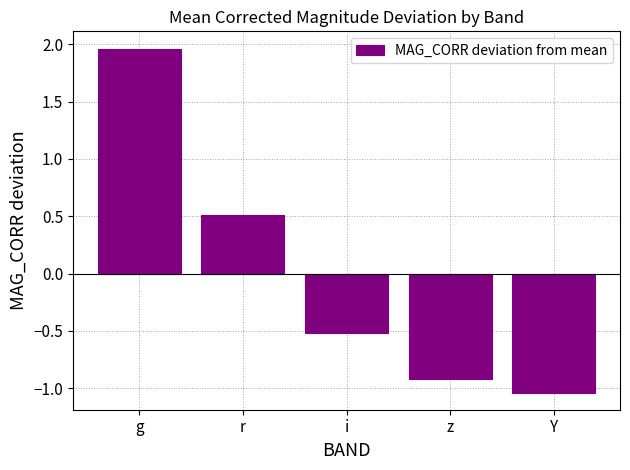

What value does the data have at z?

-0.9